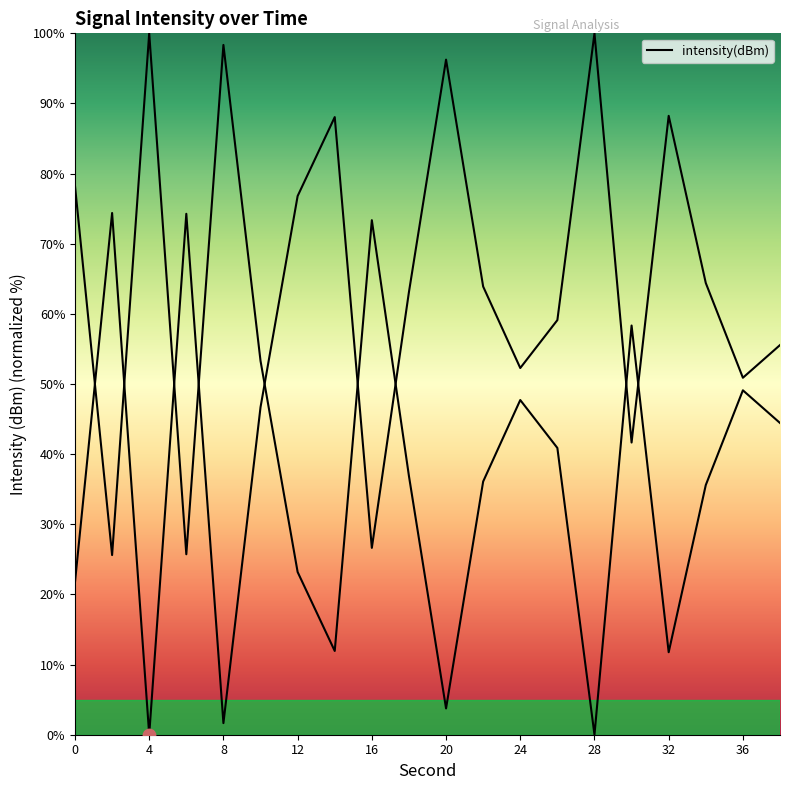

Between 26 and 16, which is larger?

26